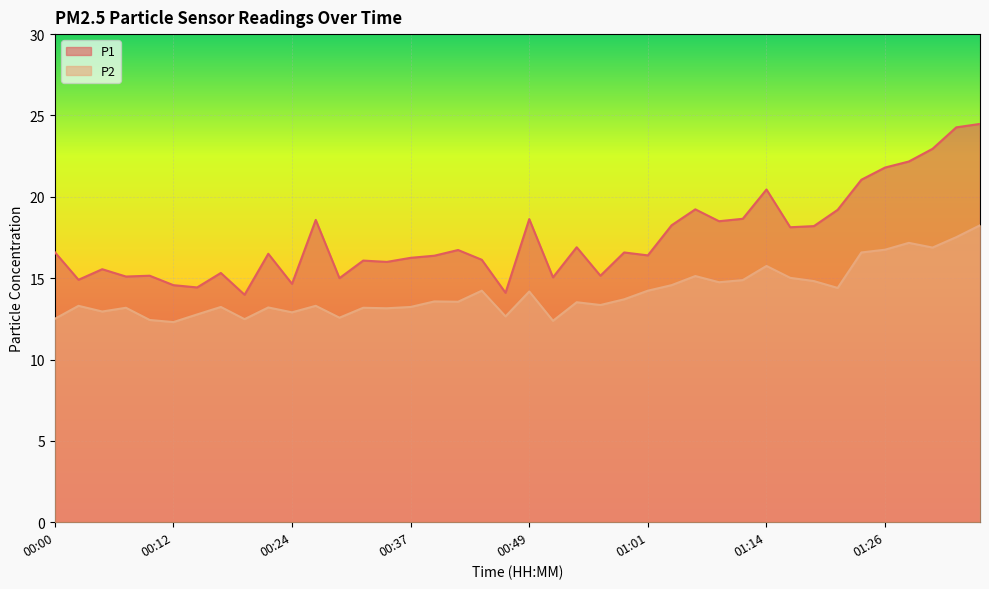

The P1 series shows 15.1 at 00:07. True or false?

True